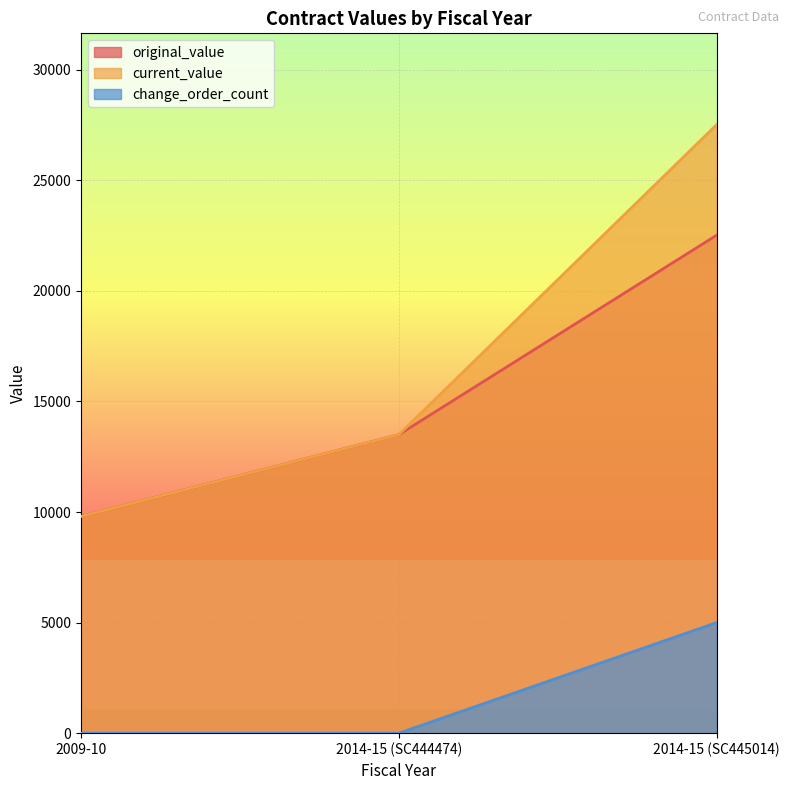

Which has a higher value, 2014-15 (SC444474) or 2009-10?

2014-15 (SC444474)